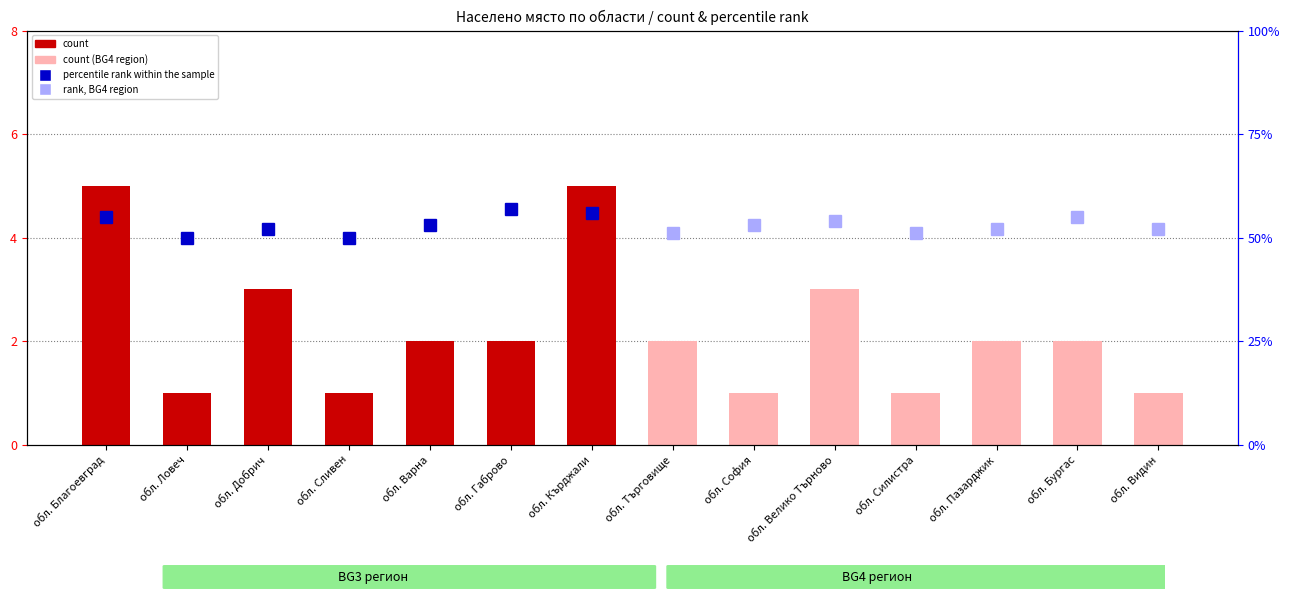

Is it true that the value at обл. Сливен is 2?

False